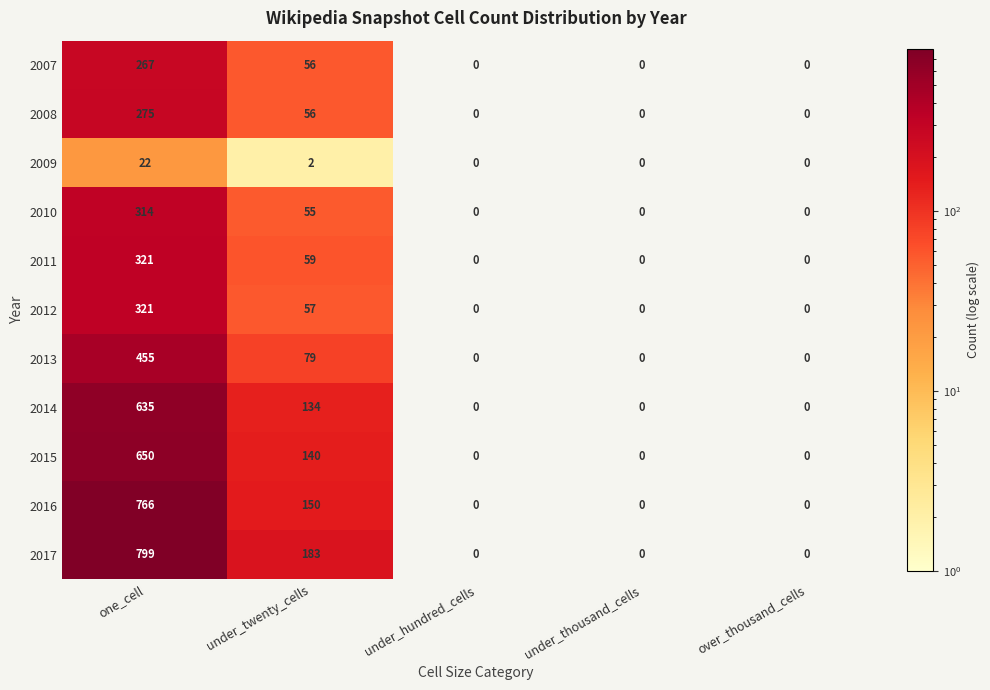

What is the greatest value displayed?

799